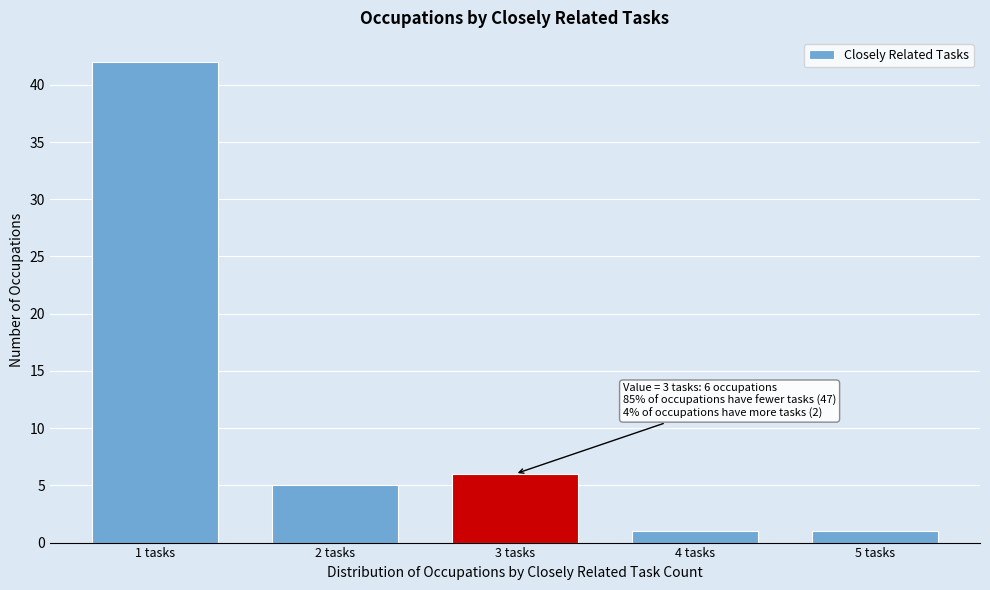

Reading left to right, what are all the values shown in this chart?

42	5	6	1	1